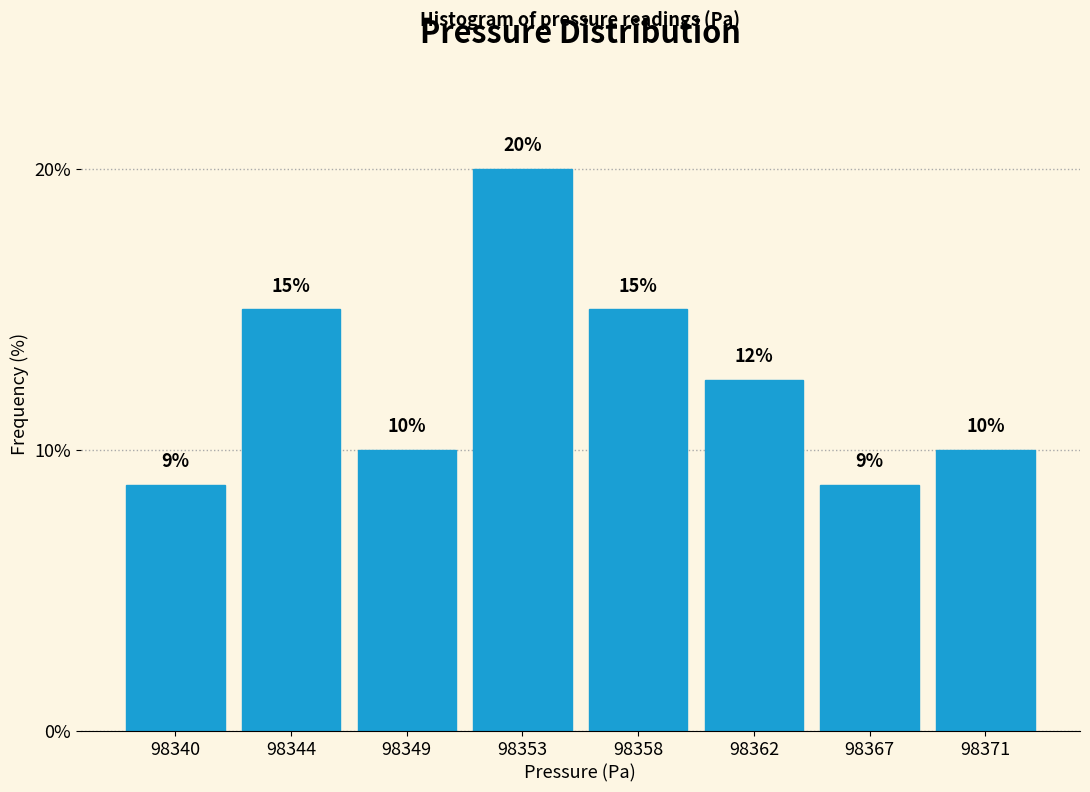

What is the sum of all values?

100.0